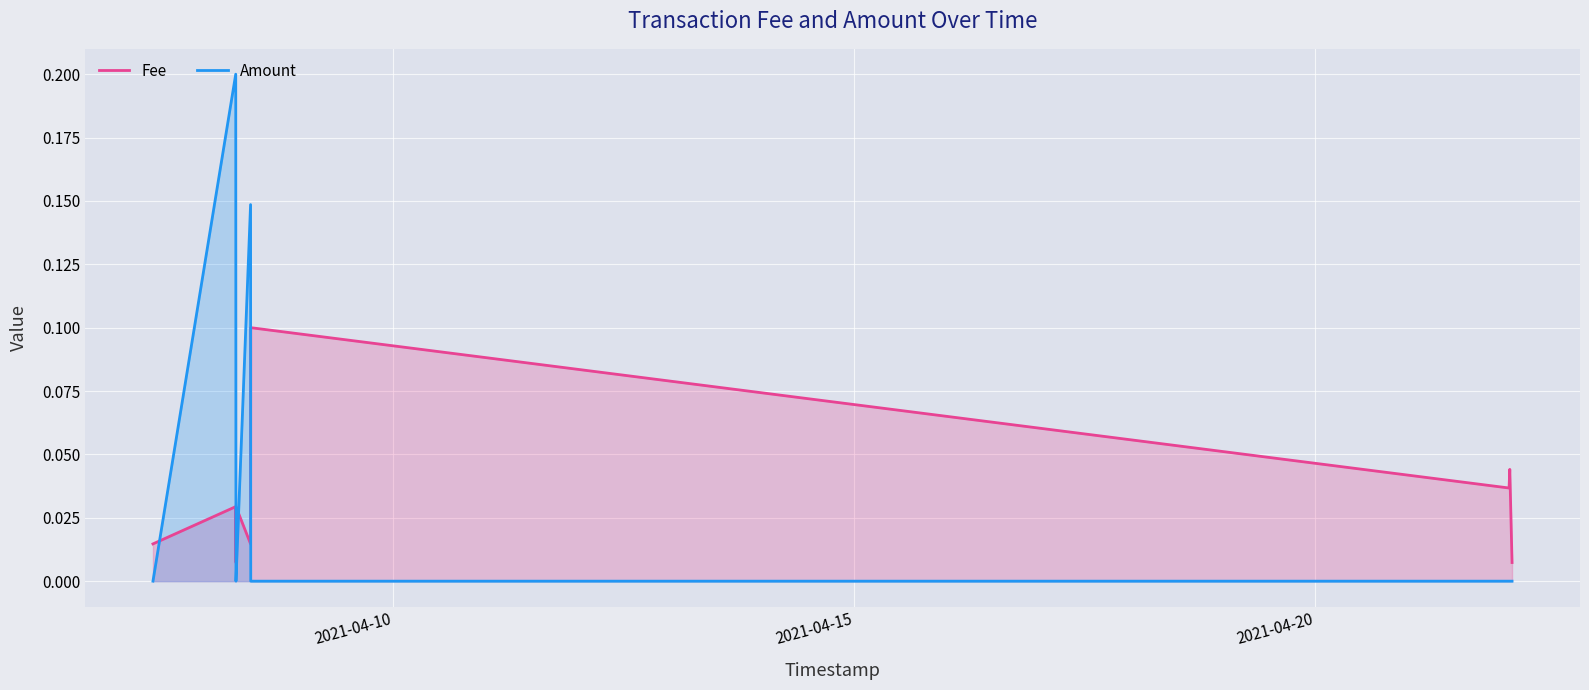

How many interior local peaks does the Amount series have?

2